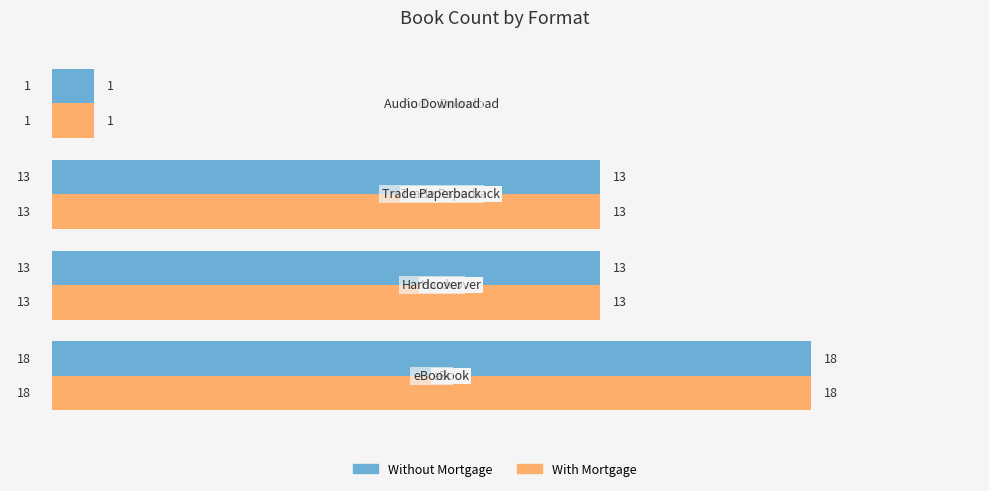

What is the highest value of the With Mortgage series?

18